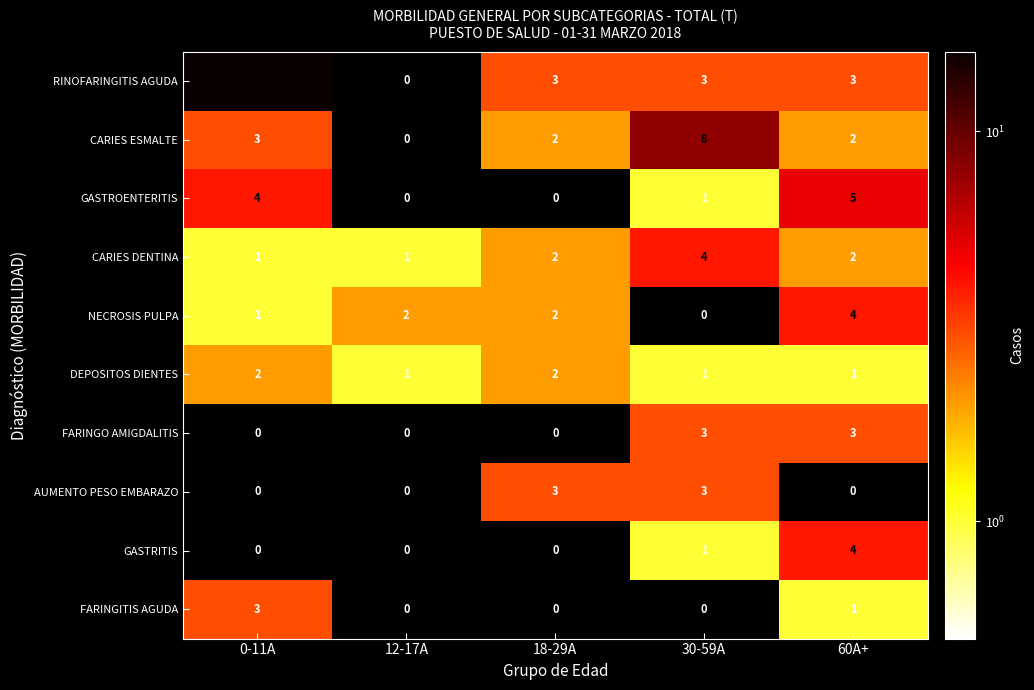

At which category does the chart reach its peak across all series?

0-11A